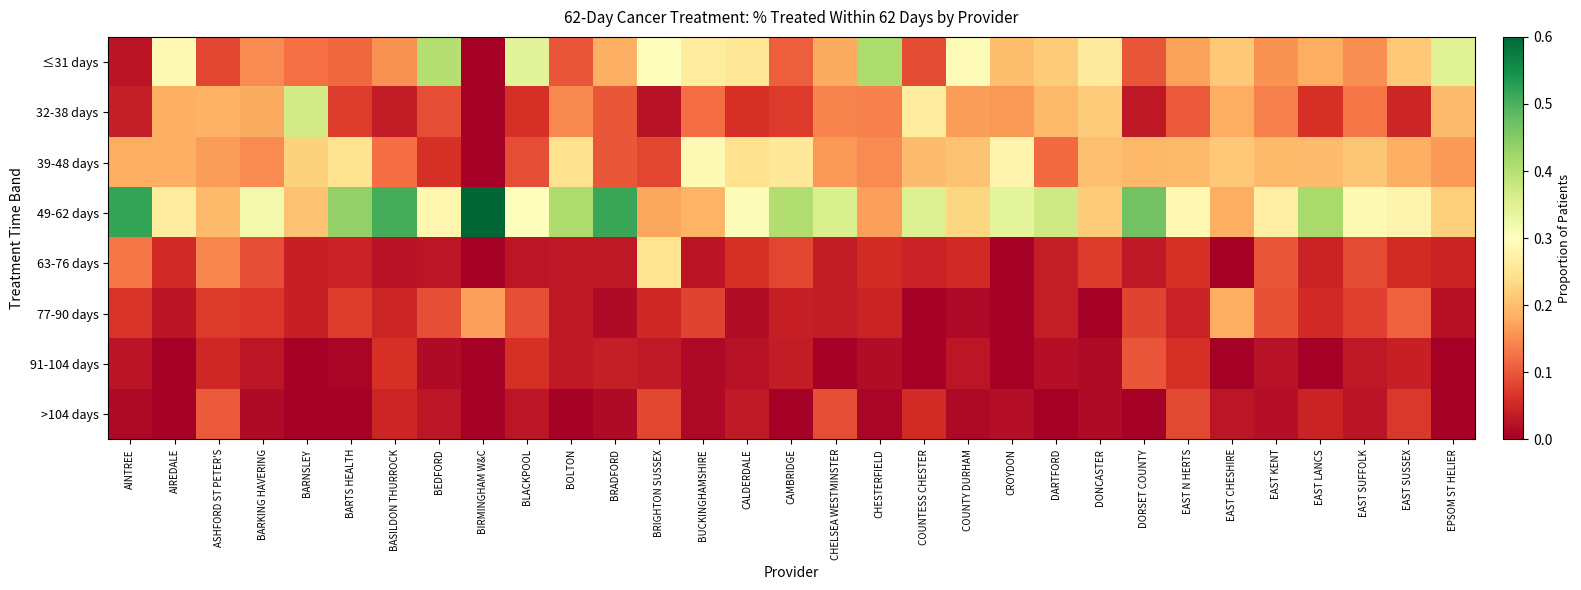

Which has a higher value, BRADFORD or EAST KENT?

BRADFORD